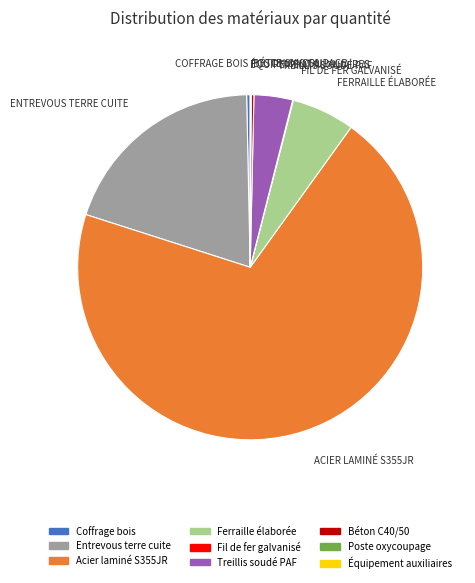

Does any single category account for the majority?

Yes